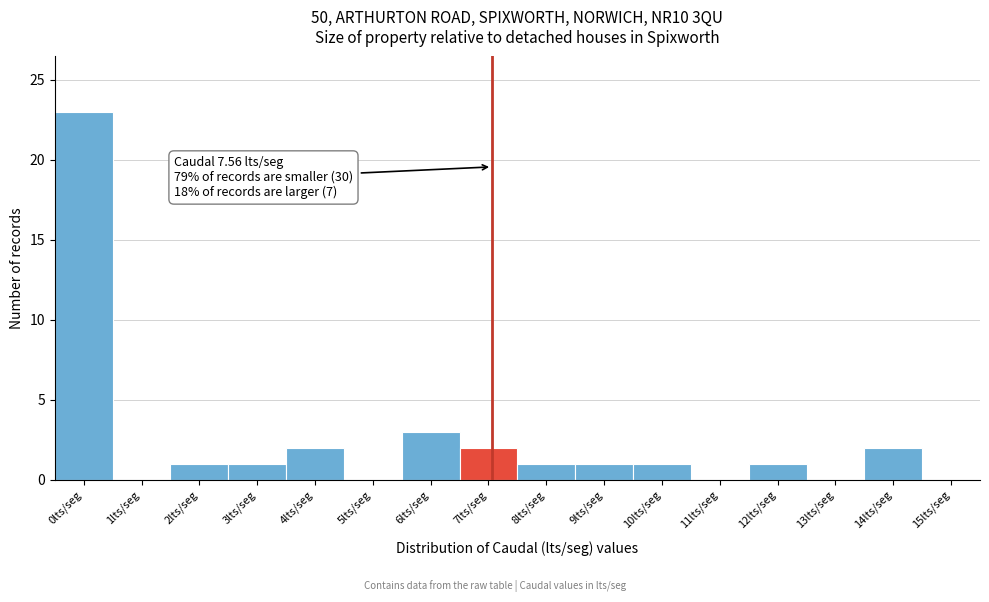

Reading left to right, list all the values displayed in this chart.

0lts/seg=23	1lts/seg=0	2lts/seg=1	3lts/seg=1	4lts/seg=2	5lts/seg=0	6lts/seg=3	7lts/seg=2	8lts/seg=1	9lts/seg=1	10lts/seg=1	11lts/seg=0	12lts/seg=1	13lts/seg=0	14lts/seg=2	15lts/seg=0